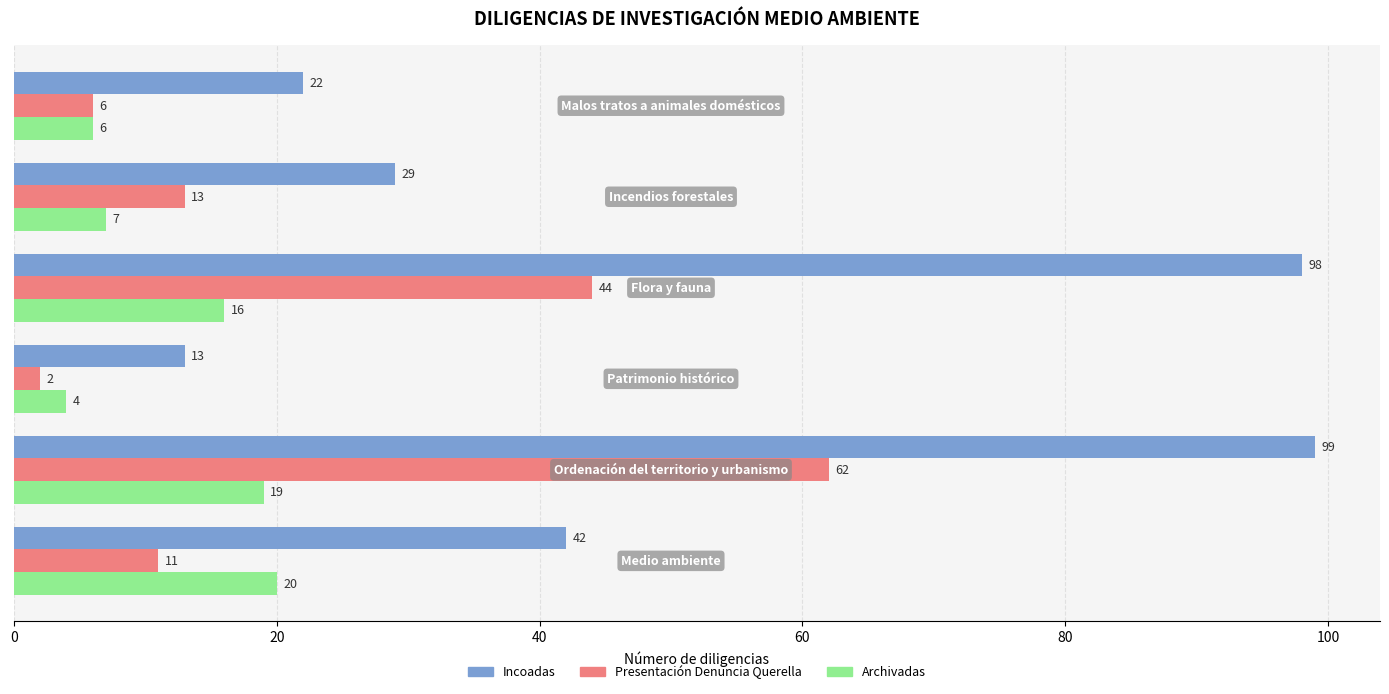

What is the difference between the maximum and minimum values in the Incoadas series?

86